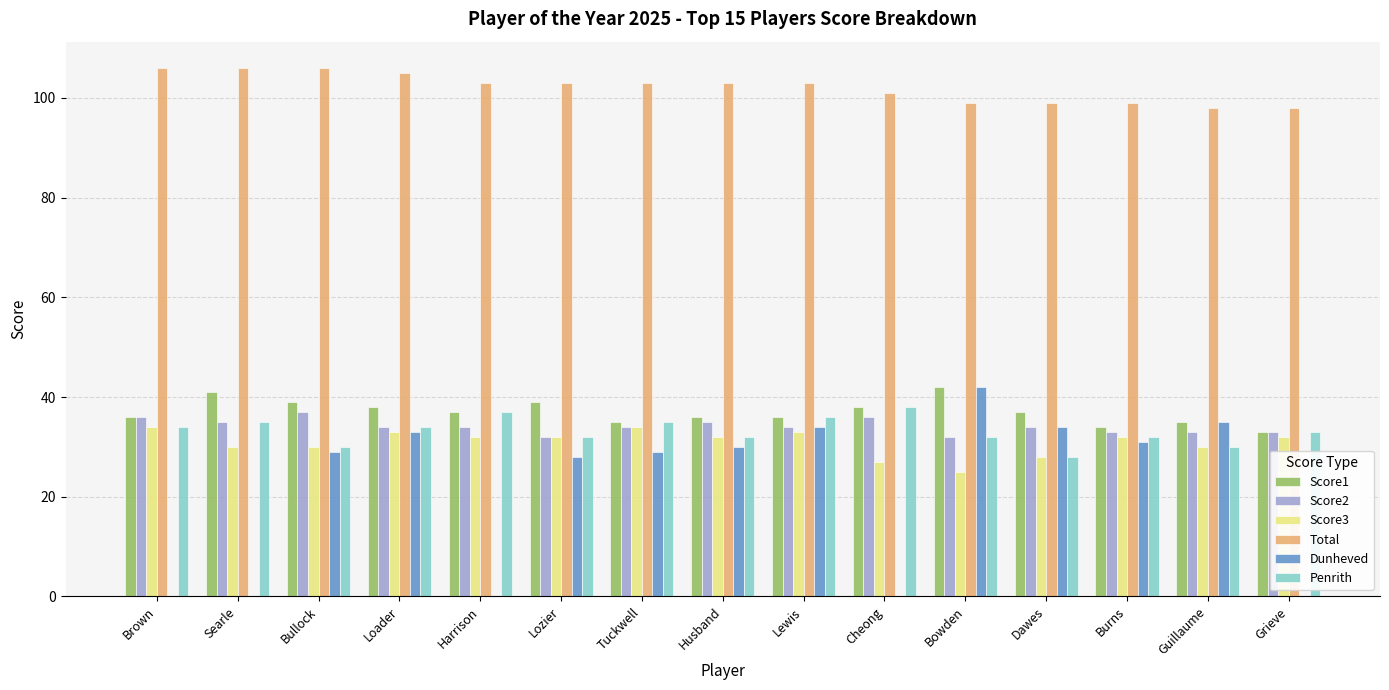

Reading left to right, extract all data points from this chart.

Score1: Brown=36	Searle=41	Bullock=39	Loader=38	Harrison=37	Lozier=39	Tuckwell=35	Husband=36	Lewis=36	Cheong=38	Bowden=42	Dawes=37	Burns=34	Guillaume=35	Grieve=33
Score2: Brown=36	Searle=35	Bullock=37	Loader=34	Harrison=34	Lozier=32	Tuckwell=34	Husband=35	Lewis=34	Cheong=36	Bowden=32	Dawes=34	Burns=33	Guillaume=33	Grieve=33
Score3: Brown=34	Searle=30	Bullock=30	Loader=33	Harrison=32	Lozier=32	Tuckwell=34	Husband=32	Lewis=33	Cheong=27	Bowden=25	Dawes=28	Burns=32	Guillaume=30	Grieve=32
Total: Brown=106	Searle=106	Bullock=106	Loader=105	Harrison=103	Lozier=103	Tuckwell=103	Husband=103	Lewis=103	Cheong=101	Bowden=99	Dawes=99	Burns=99	Guillaume=98	Grieve=98
Dunheved: Brown=0	Searle=0	Bullock=29	Loader=33	Harrison=0	Lozier=28	Tuckwell=29	Husband=30	Lewis=34	Cheong=0	Bowden=42	Dawes=34	Burns=31	Guillaume=35	Grieve=0
Penrith: Brown=34	Searle=35	Bullock=30	Loader=34	Harrison=37	Lozier=32	Tuckwell=35	Husband=32	Lewis=36	Cheong=38	Bowden=32	Dawes=28	Burns=32	Guillaume=30	Grieve=33